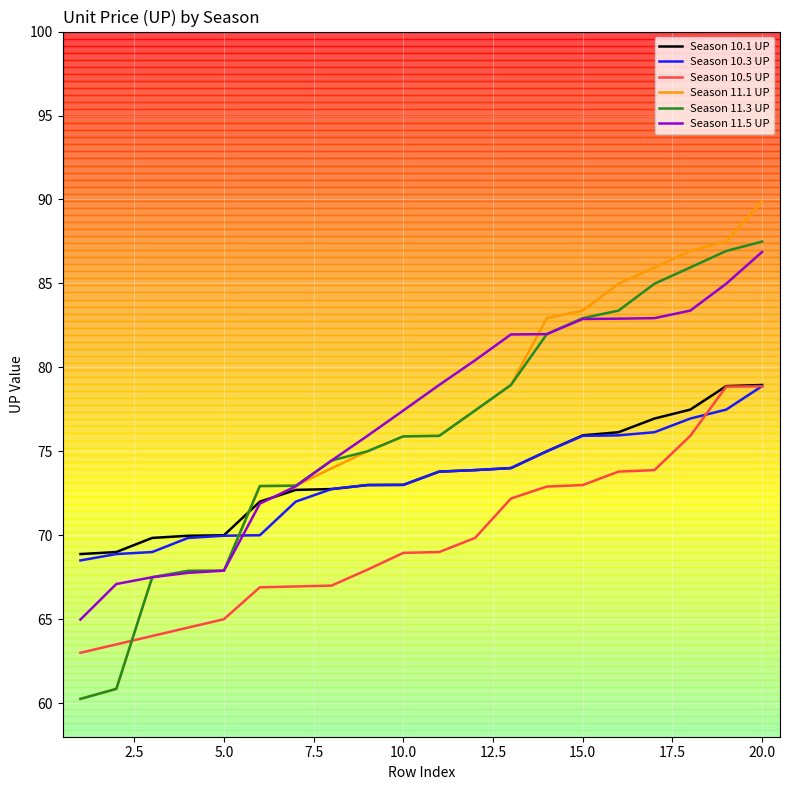

True or false: Season 10.5 UP and Season 11.5 UP intersect in this chart.

False